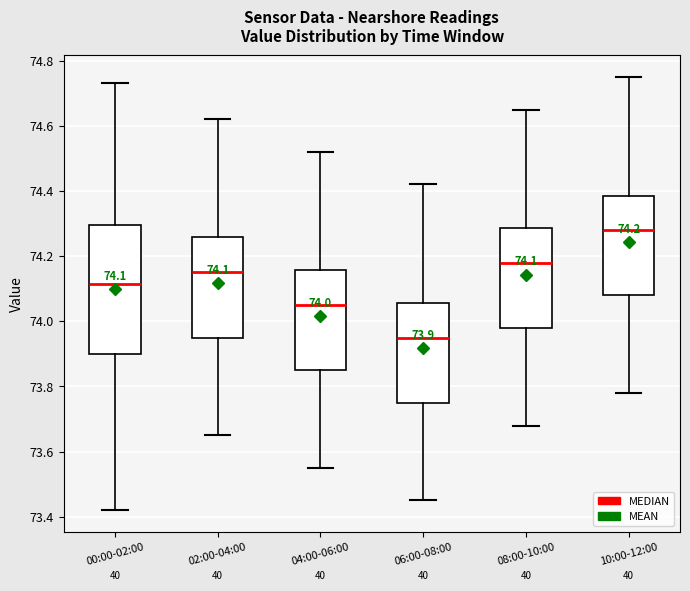

Which box's median line is the lowest?

06:00-08:00